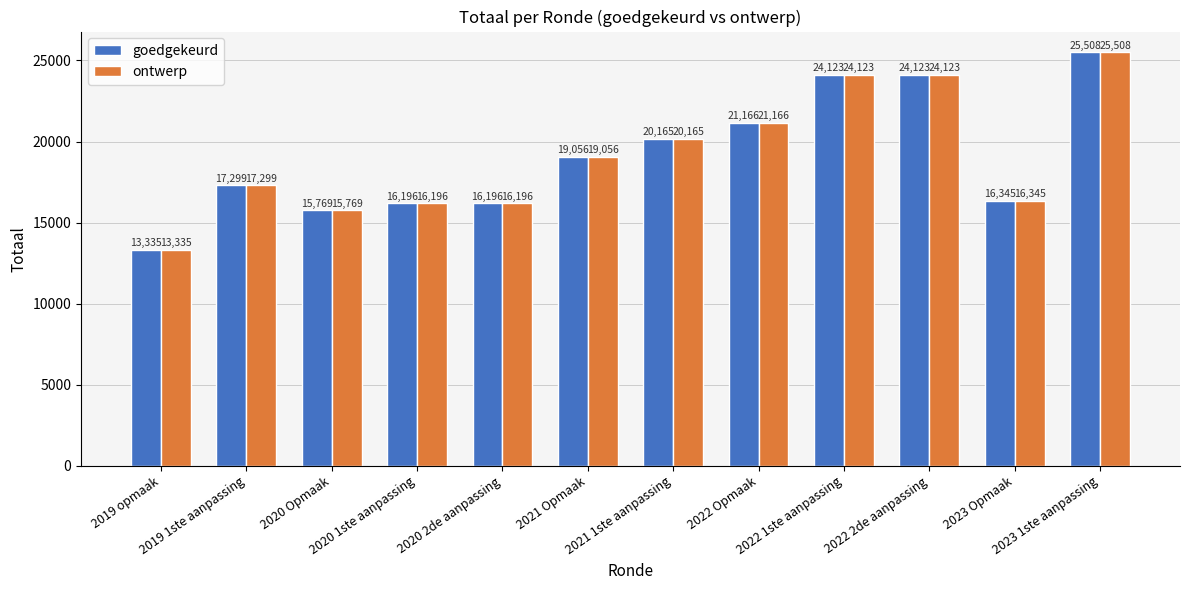

What is the difference between the ontwerp values at 2023 Opmaak and 2023 1ste aanpassing?

9163